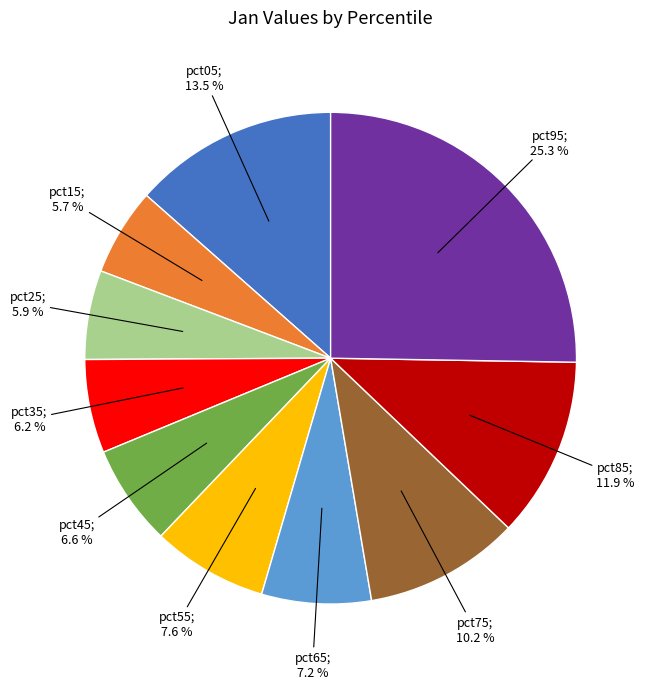

Is there any slice that represents more than half of the pie?

No